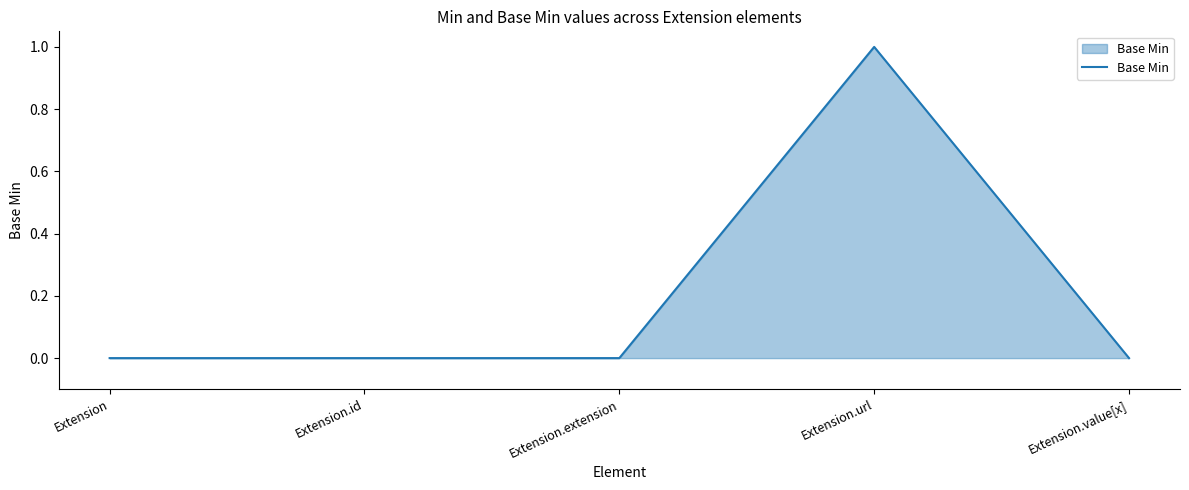

Between Extension.id and Extension.url, which is larger?

Extension.url